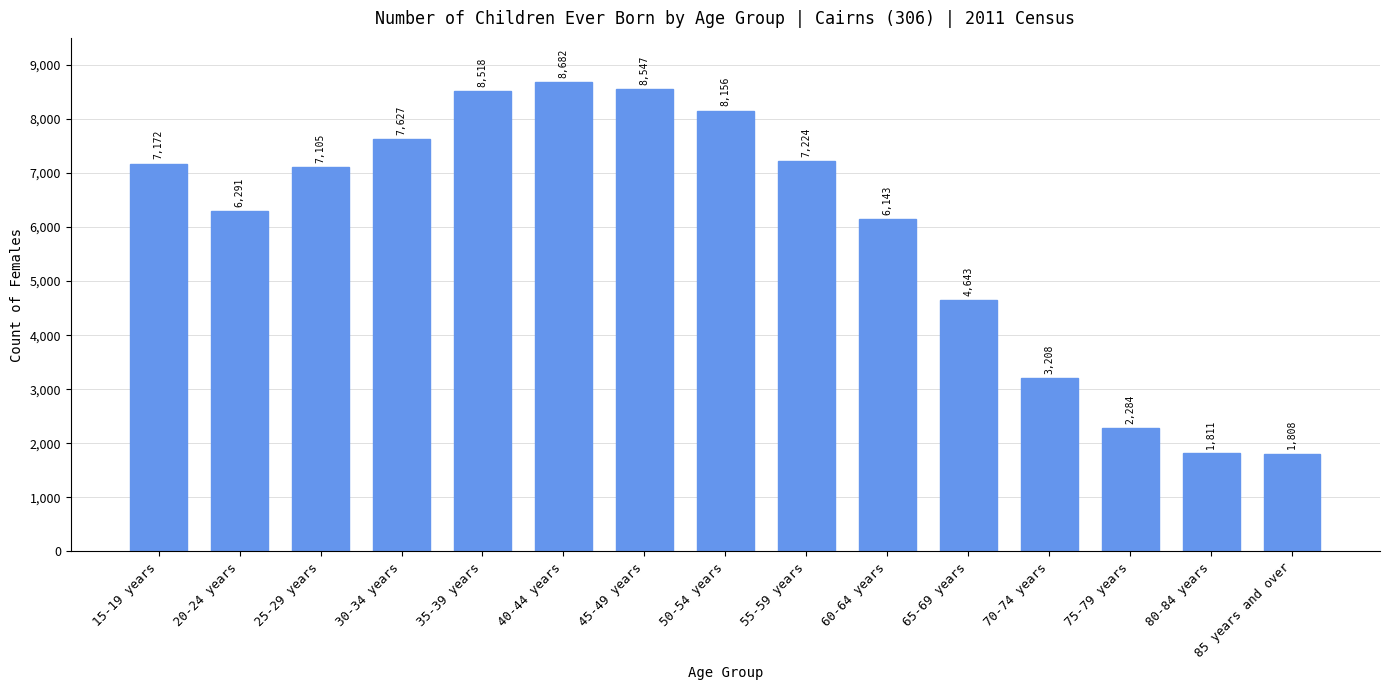

What is the value of the 11th bar from the left?

4643